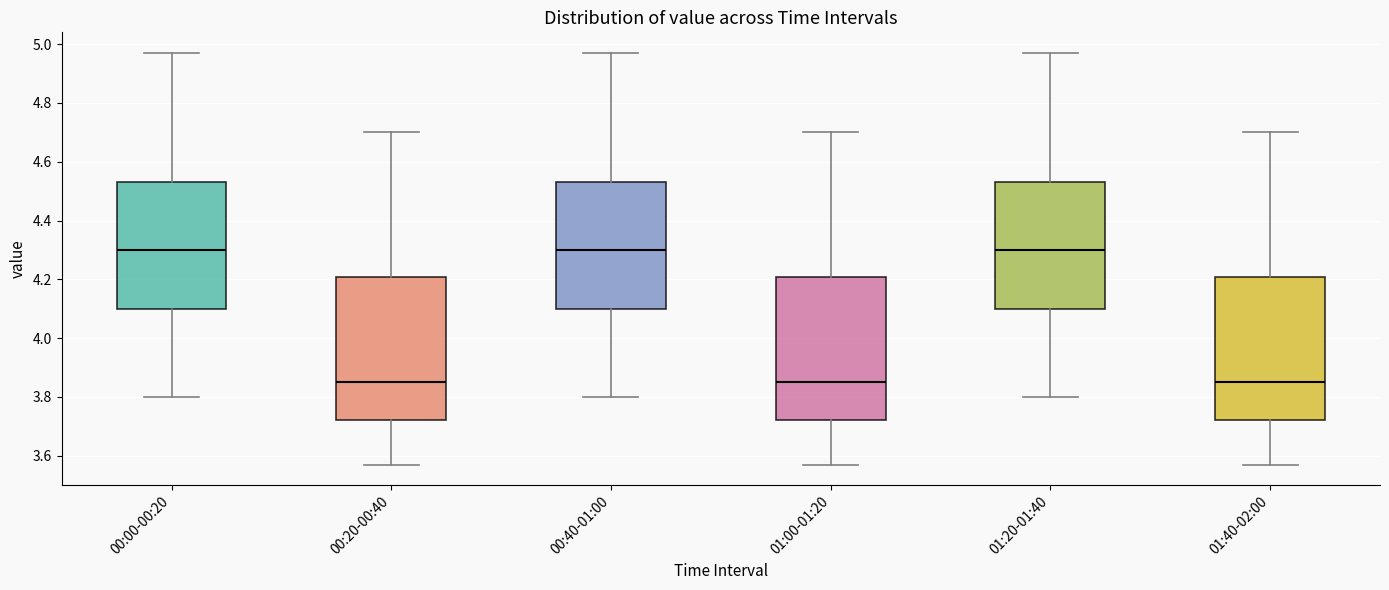

Reading left to right, read every box against the y-axis: the position of its median line, the range the box covers, and the ends of its whiskers. The values are not printed on the chart, so give them approximately, as read against the axis.

00:00-00:20: median 4.30, box 4.10 to 4.54, whiskers 3.80 to 4.98
00:20-00:40: median 3.86, box 3.72 to 4.20, whiskers 3.58 to 4.70
00:40-01:00: median 4.30, box 4.10 to 4.54, whiskers 3.80 to 4.98
01:00-01:20: median 3.86, box 3.72 to 4.20, whiskers 3.58 to 4.70
01:20-01:40: median 4.30, box 4.10 to 4.54, whiskers 3.80 to 4.98
01:40-02:00: median 3.86, box 3.72 to 4.20, whiskers 3.58 to 4.70